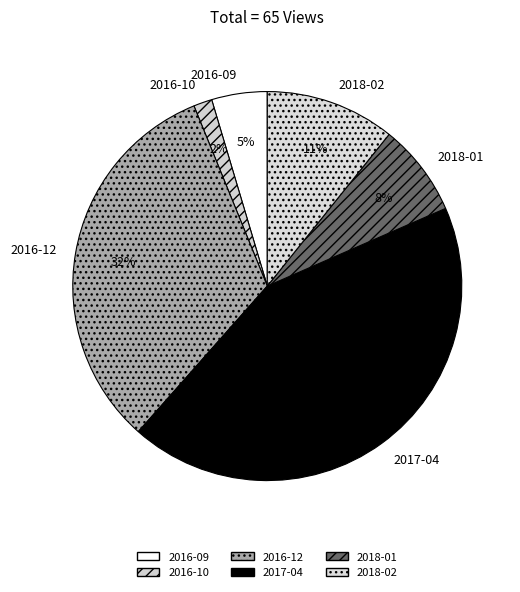

Is 2017-04 the majority of the pie?

No